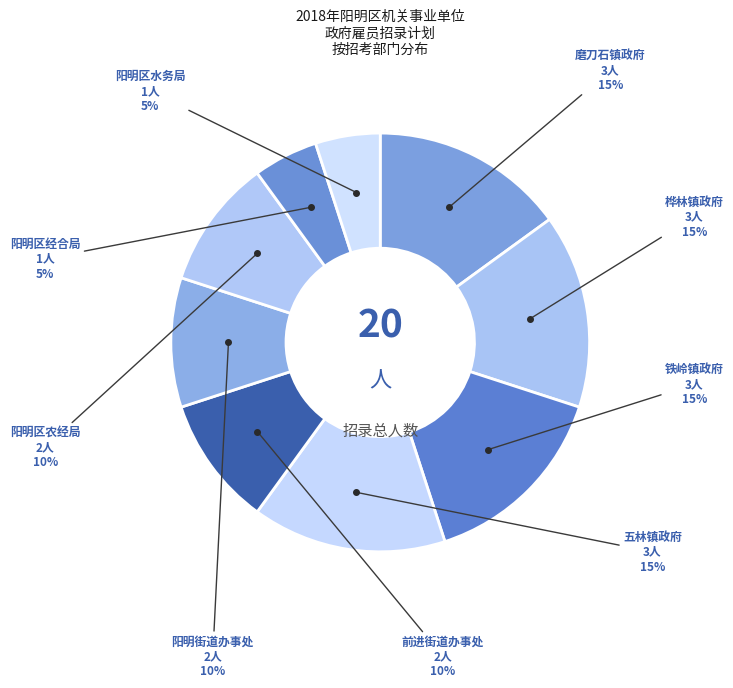

To the nearest percent, what is the combined percentage of 磨刀石镇政府 and 阳明区水务局?

20%